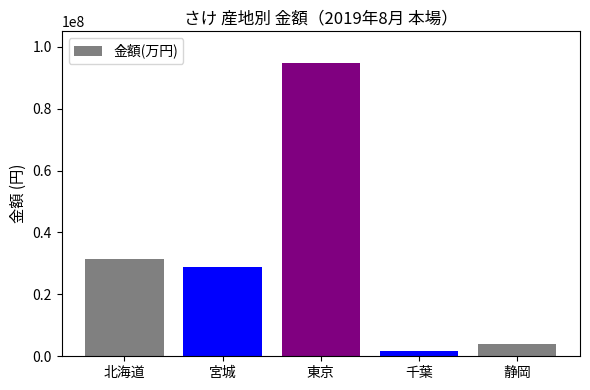

Reading right to left, list all the values displayed in this chart.

静岡=3905879	千葉=1633014	東京=94797328	宮城=28731466	北海道=31425438